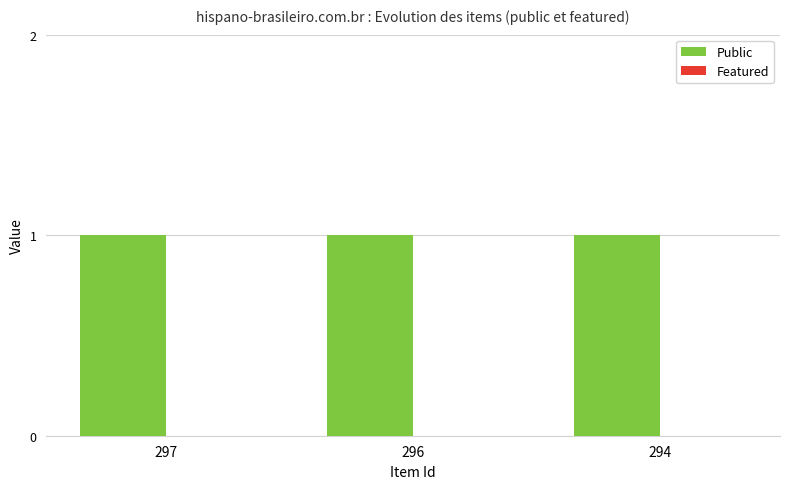

Reading left to right, extract all data points from this chart.

Public: 297=1	296=1	294=1
Featured: 297=0	296=0	294=0